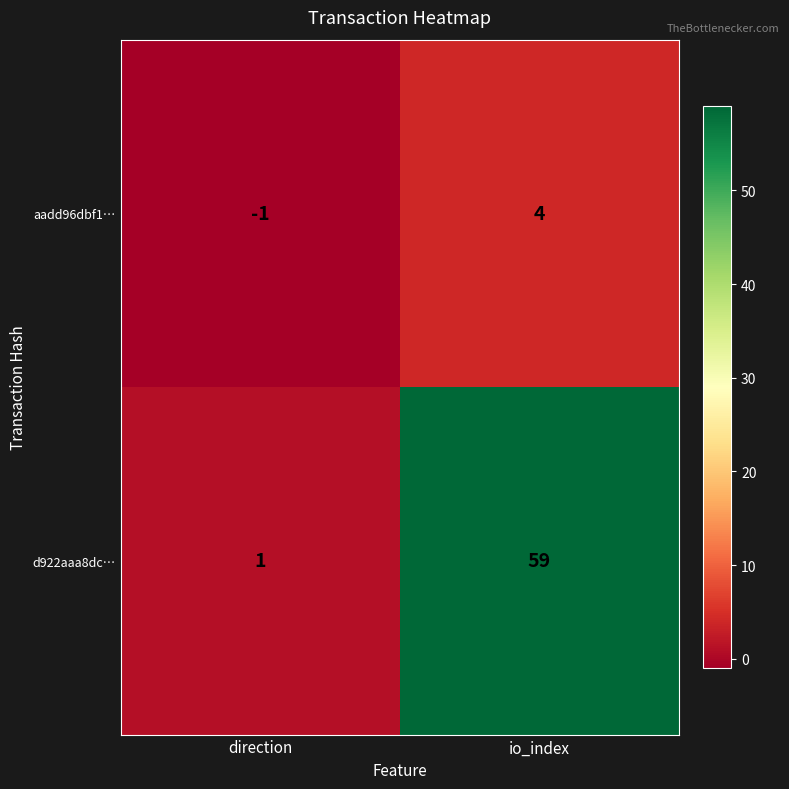

Reading right to left, extract all data points from this chart.

aadd96dbf1…: 4	-1
d922aaa8dc…: 59	1